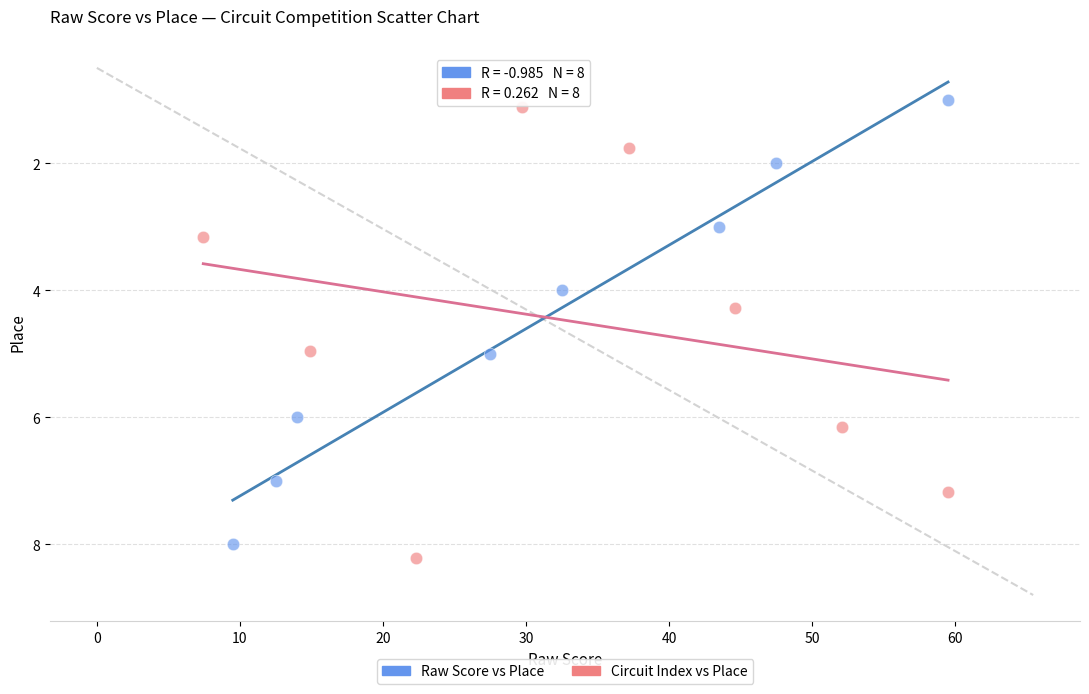

Which series contains the highest Y value?

Circuit Index vs Place